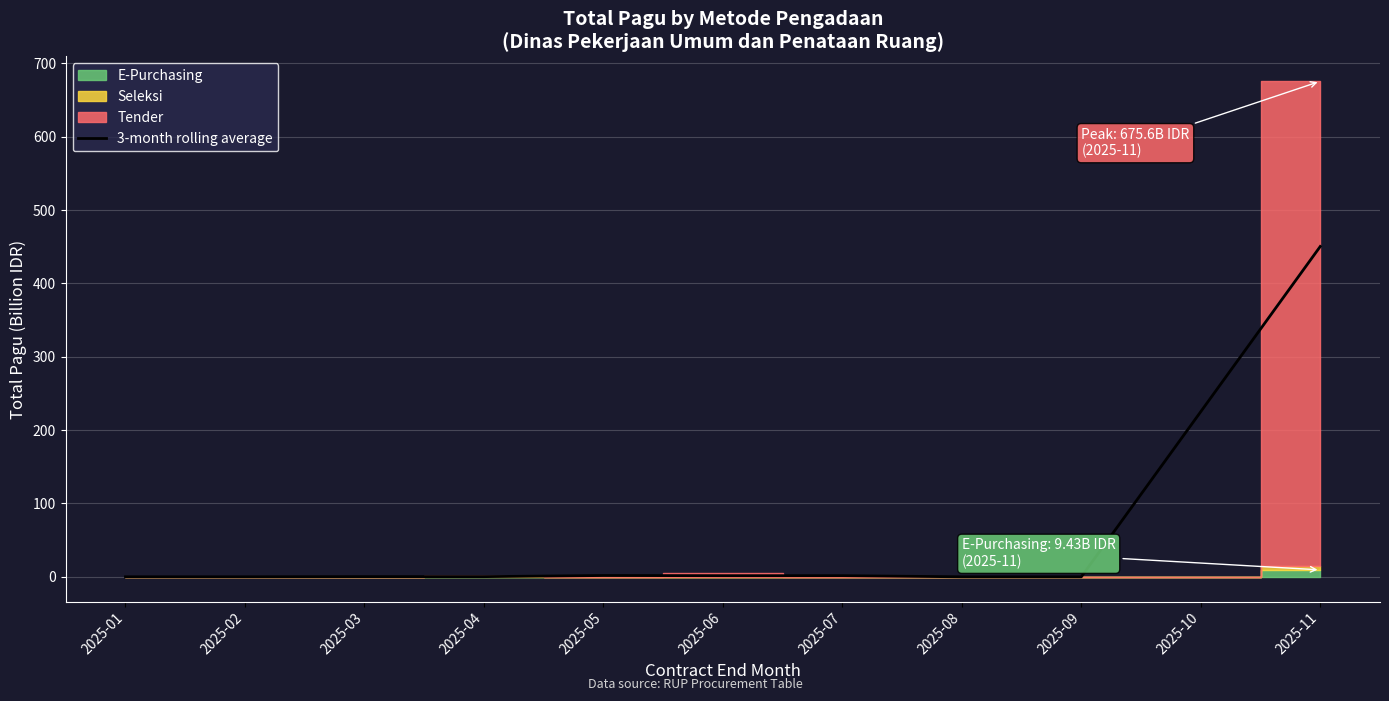

What is the value of the 4th point from the left?

0.2